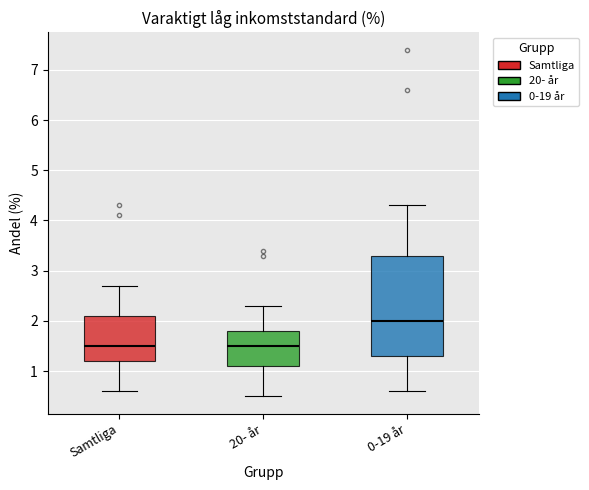

Where does the median line of the box for 20- år sit on the y-axis? The values are not printed on the chart, so give them approximately, as read against the axis.

1.5